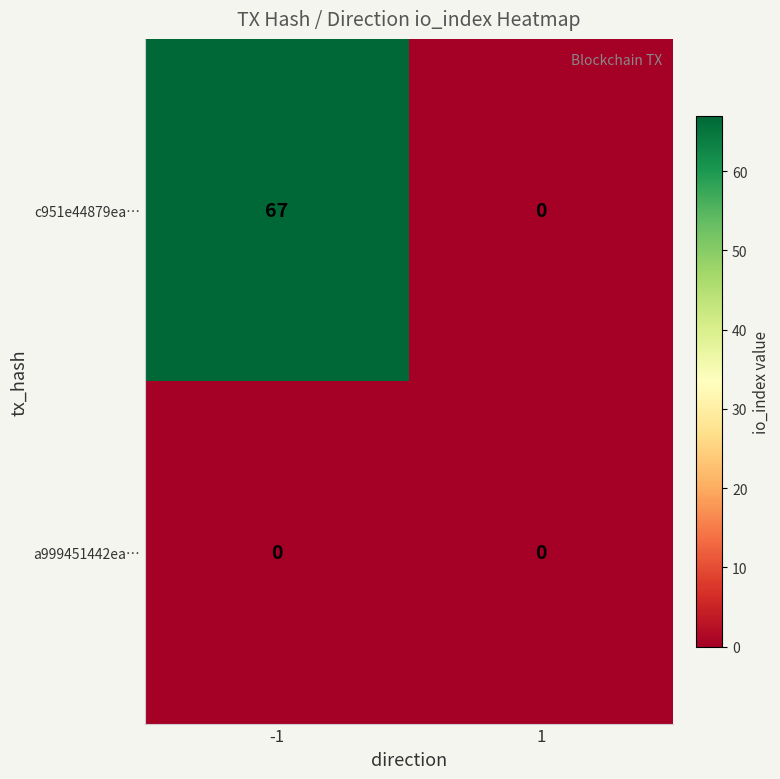

Rank the series by their maximum value, from highest to lowest.

c951e44879ea…, a999451442ea…